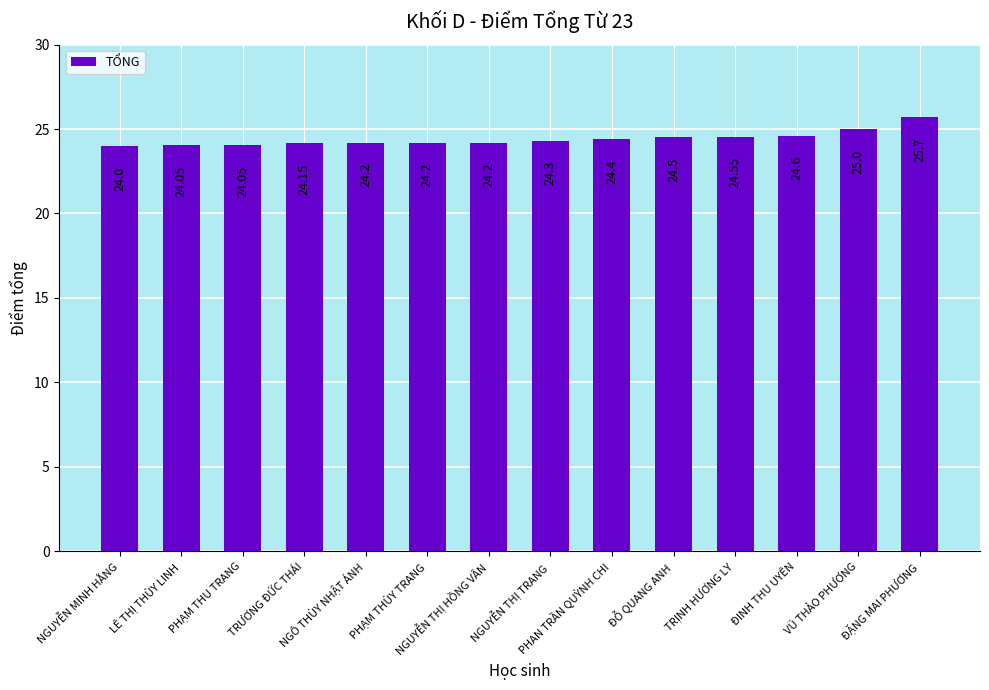

The value at TRƯƠNG ĐỨC THÁI is 24.1. True or false?

True